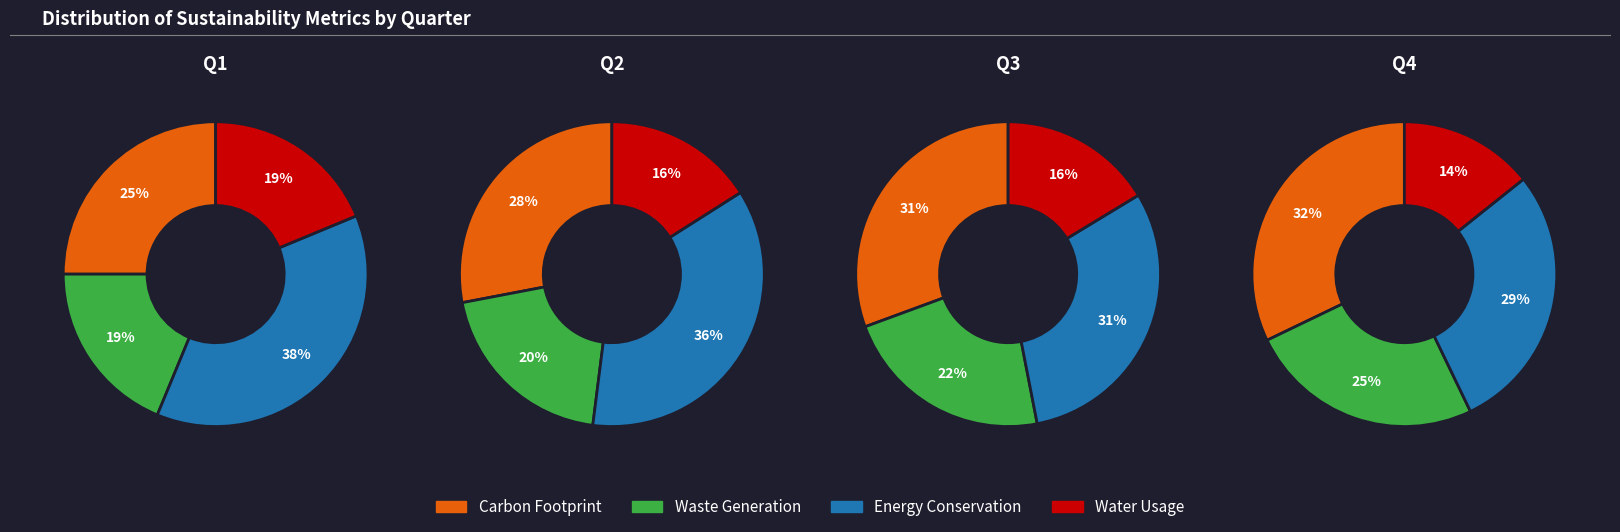

Is there any slice that represents more than half of the pie?

No